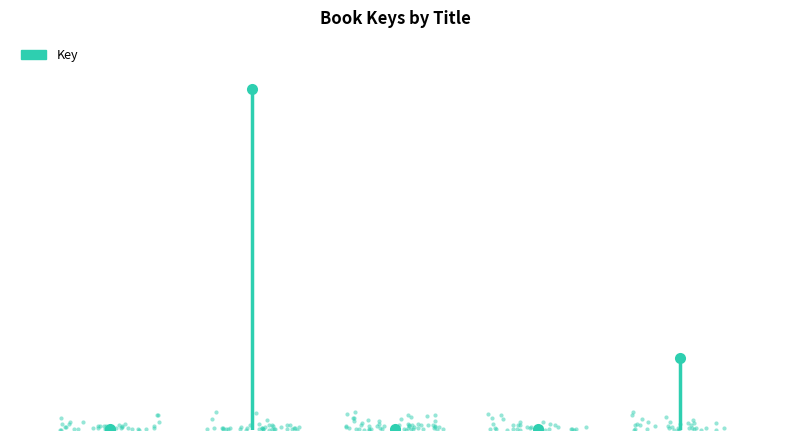

Reading right to left, what are all the values shown in this chart?

317539	5488	5986	1504787	6235